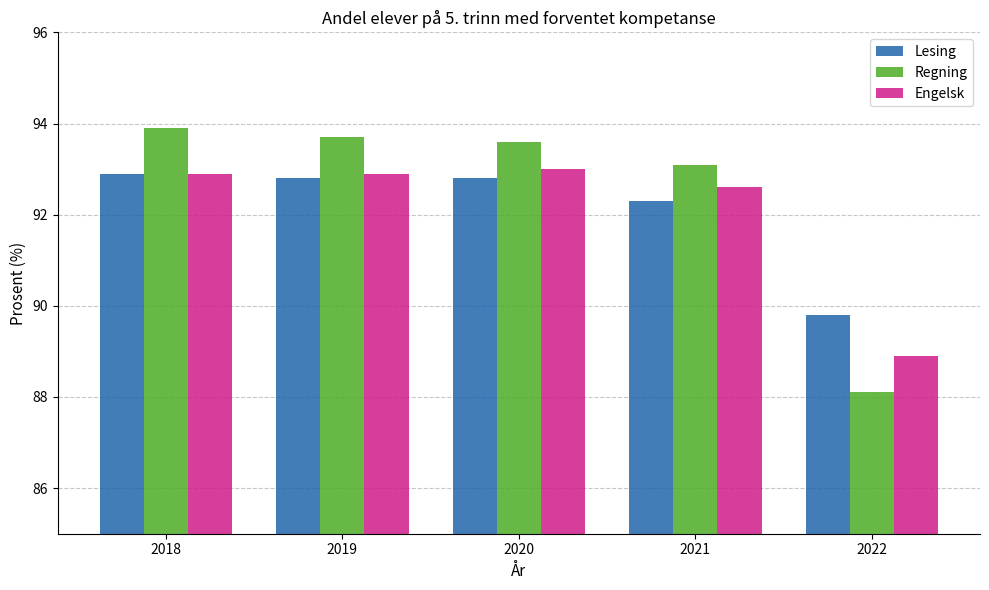

Is it true that Engelsk equals 92.6 at 2021?

True